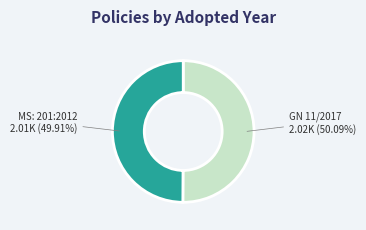

Approximately how many times larger is the value at GN 11/2017 compared to MS: 201:2012?

1.0